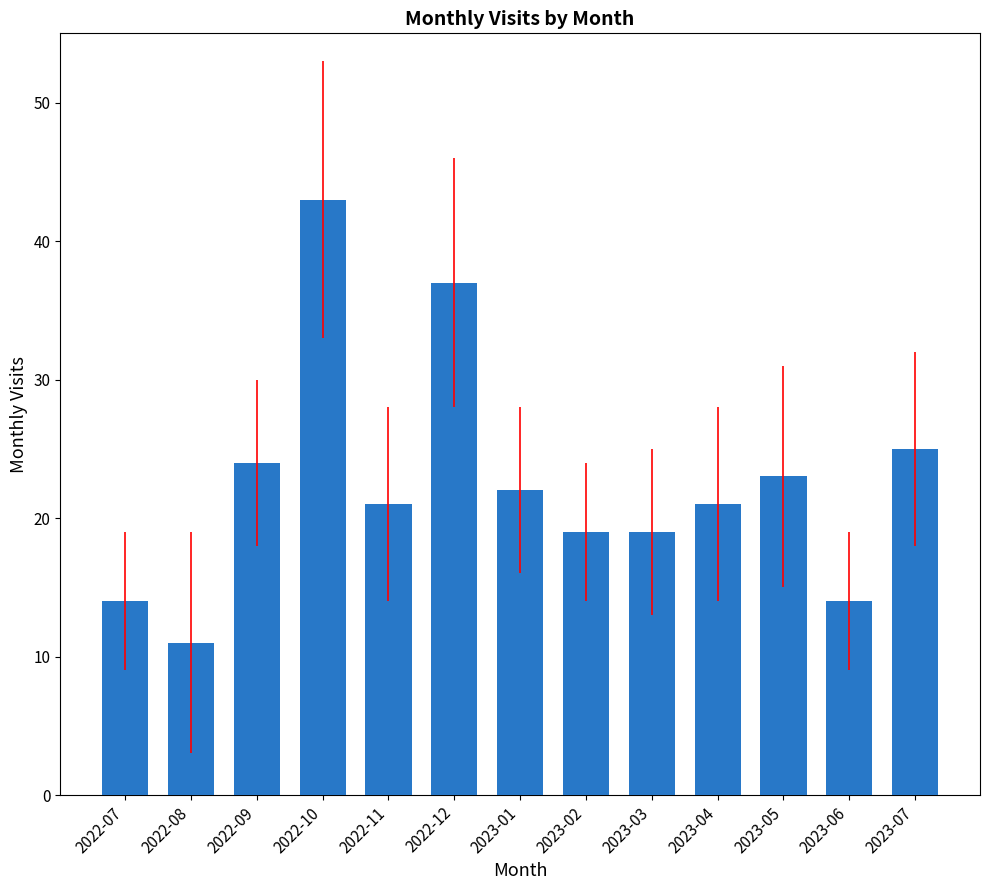

Which category has the lowest value across all series?

2022-08